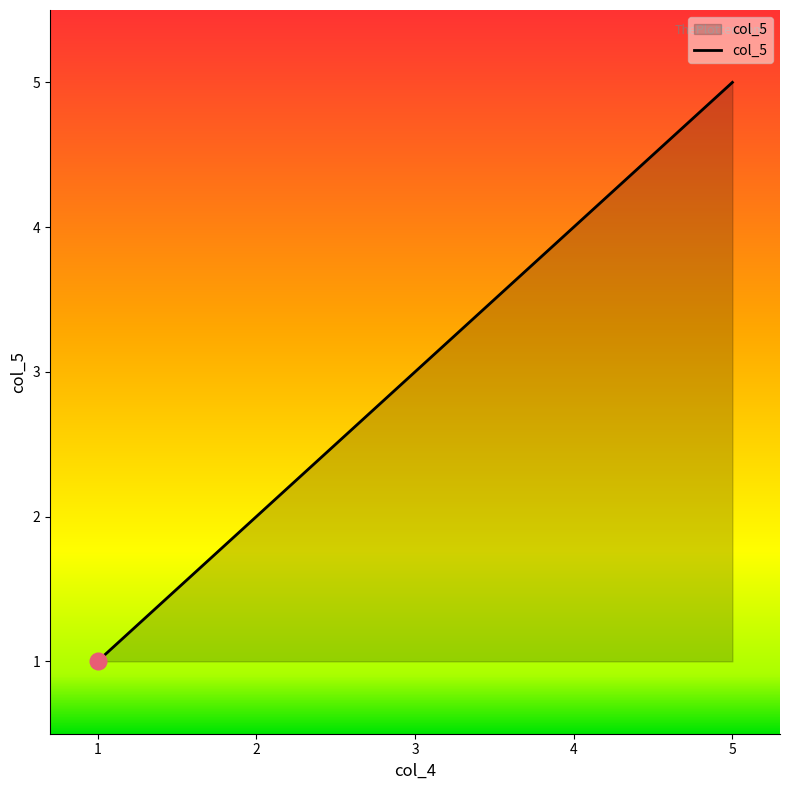

Is it true that the value at 5 is 5?

True